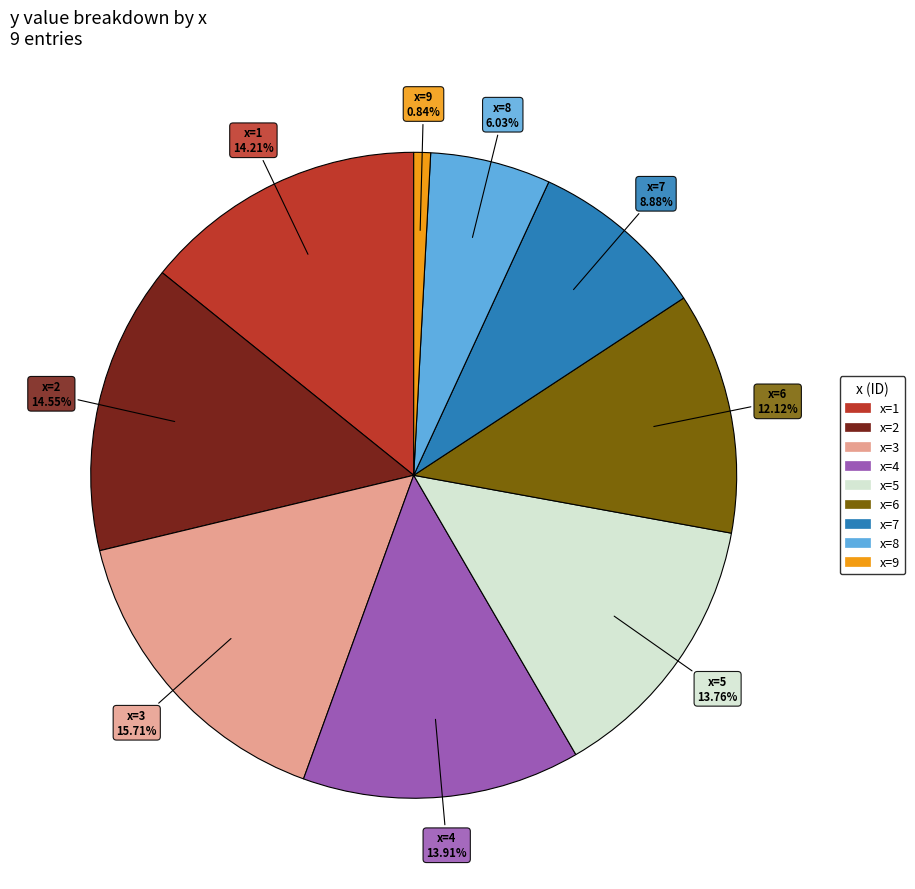

How many slices are in this pie chart?

9